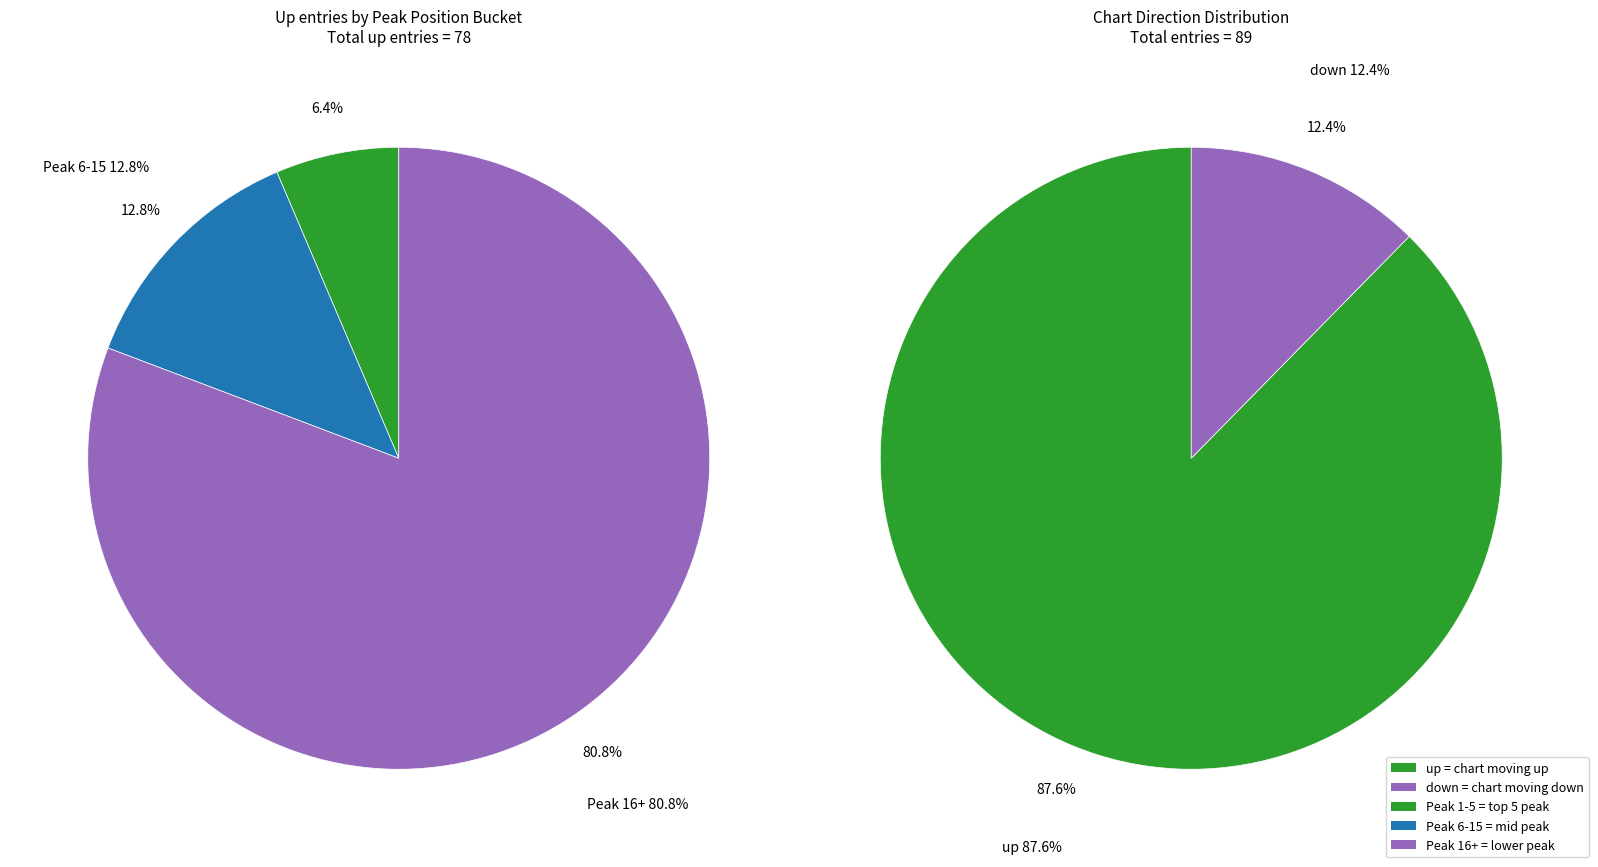

Which slice represents more than half of the pie?

up